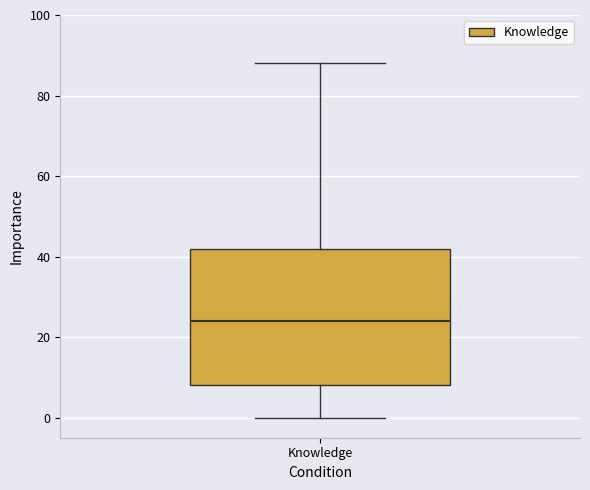

Where is the lower edge of the box for Knowledge on the y-axis? The values are not printed on the chart, so give them approximately, as read against the axis.

8